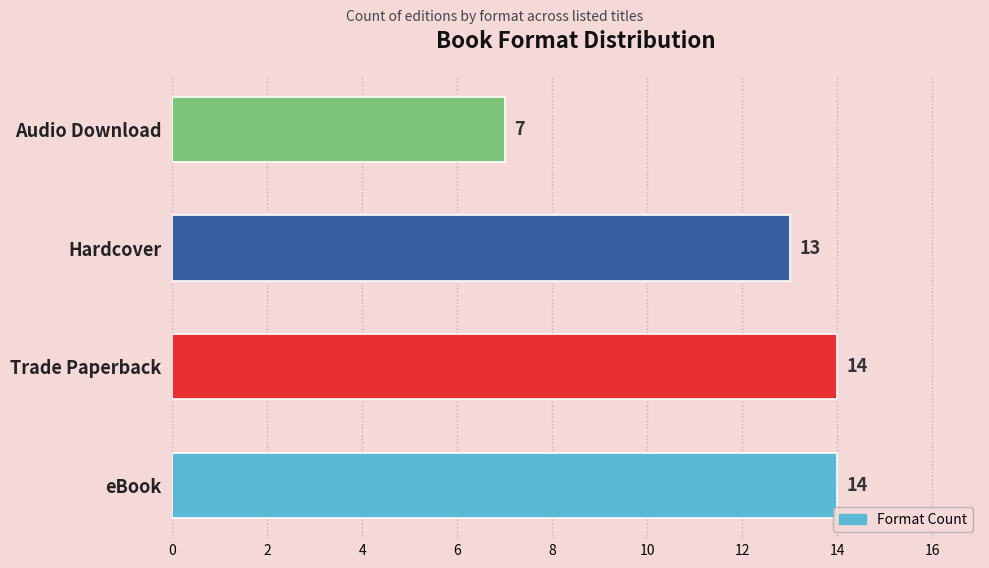

Approximately how many times larger is the value at Audio Download compared to Hardcover?

0.5